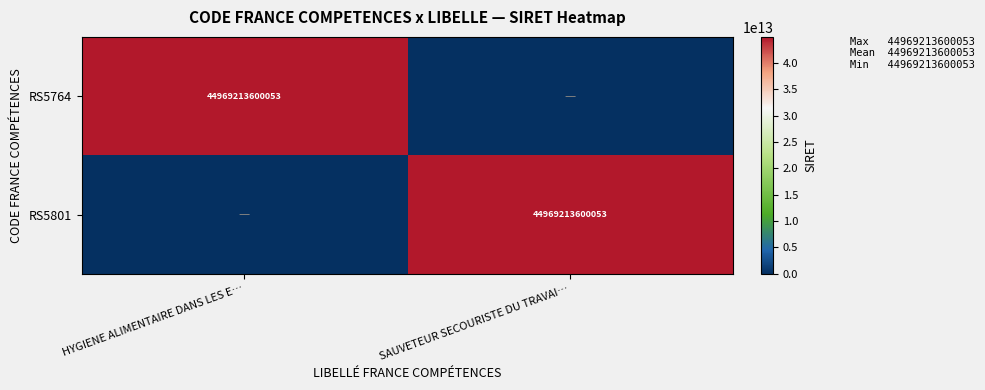

The RS5801 series shows 44969213600053 at SAUVETEUR SECOURISTE DU TRAVAI…. True or false?

True